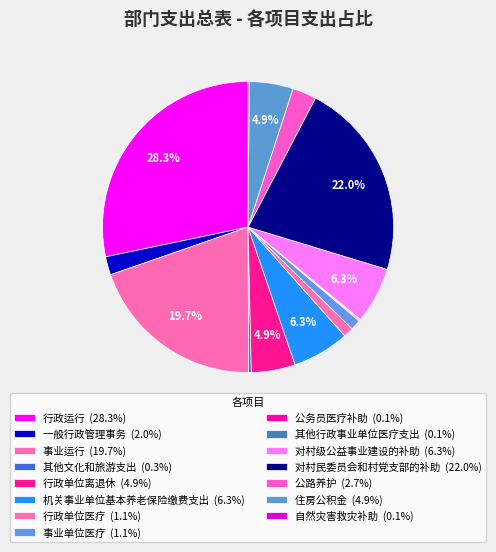

To the nearest percent, what is the average slice percentage?

7%